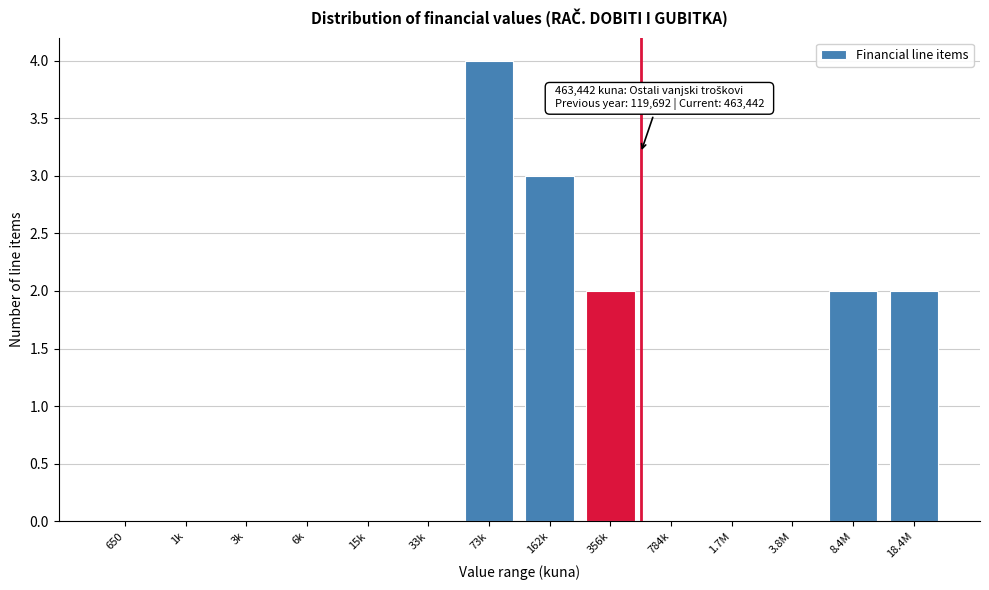

Reading left to right, transcribe all the data shown in this chart.

650=0	1k=0	3k=0	6k=0	15k=0	33k=0	73k=4	162k=3	356k=2	784k=0	1.7M=0	3.8M=0	8.4M=2	18.4M=2